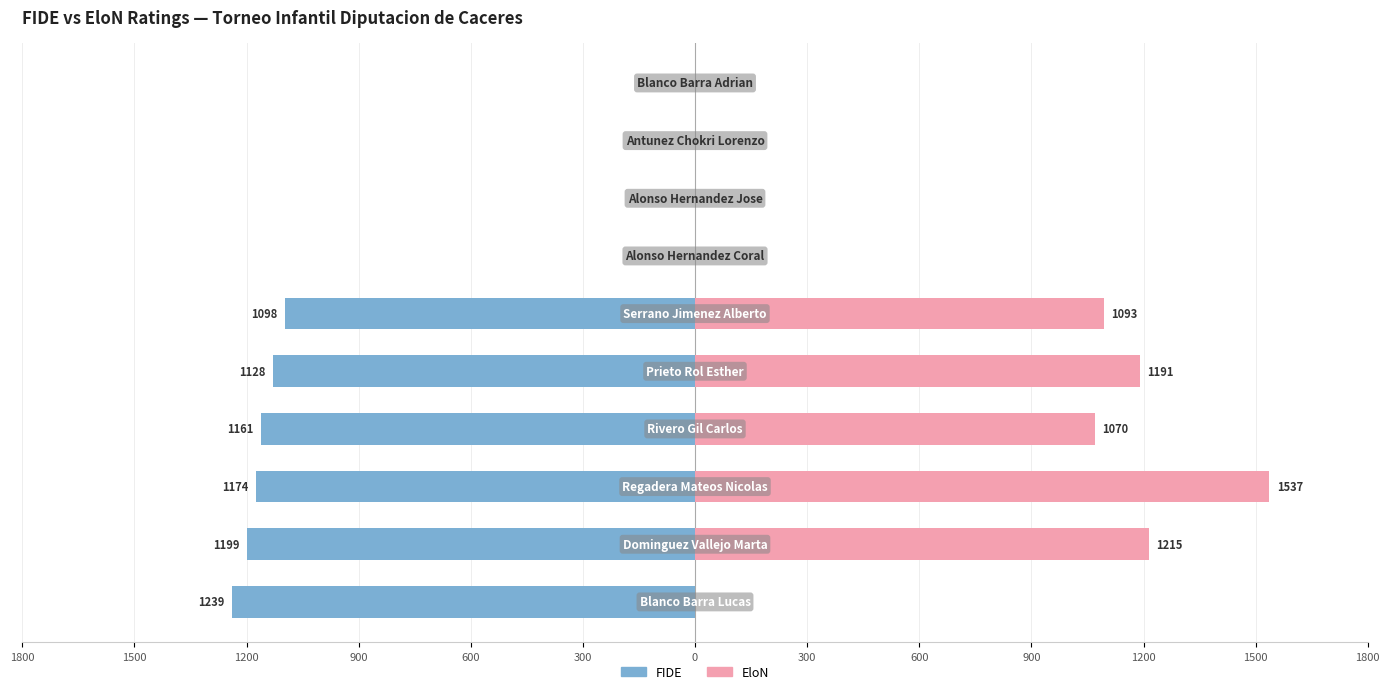

Are the bars horizontal?

Yes